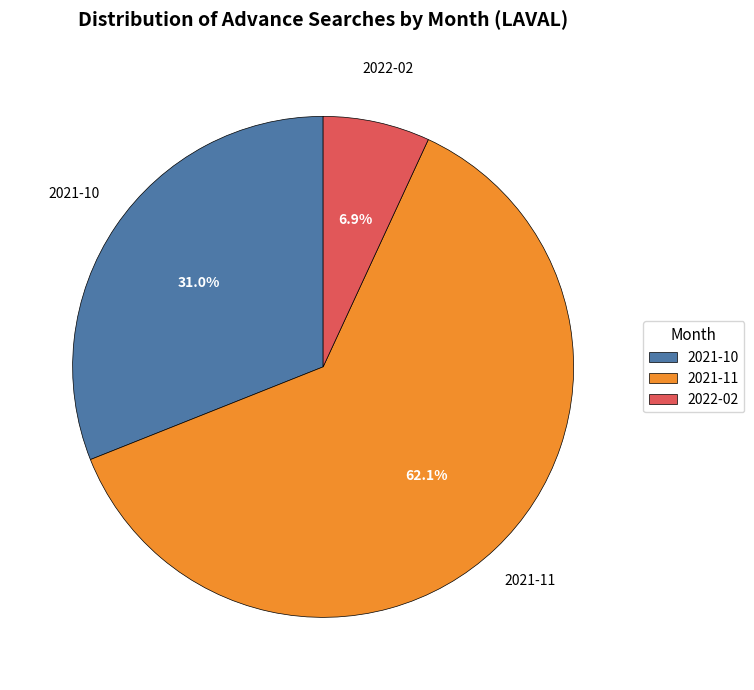

To the nearest percent, what is the combined percentage of 2021-10 and 2021-11?

93%